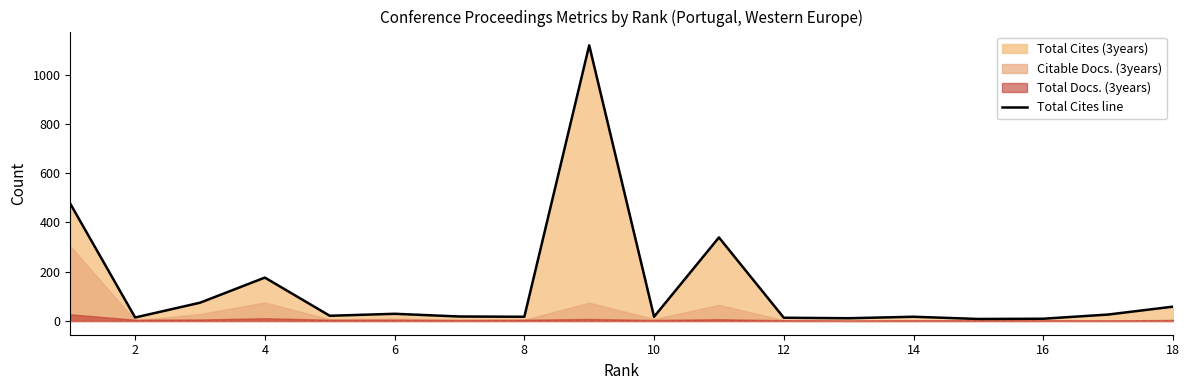

What is the maximum value for Total Cites line?

1119